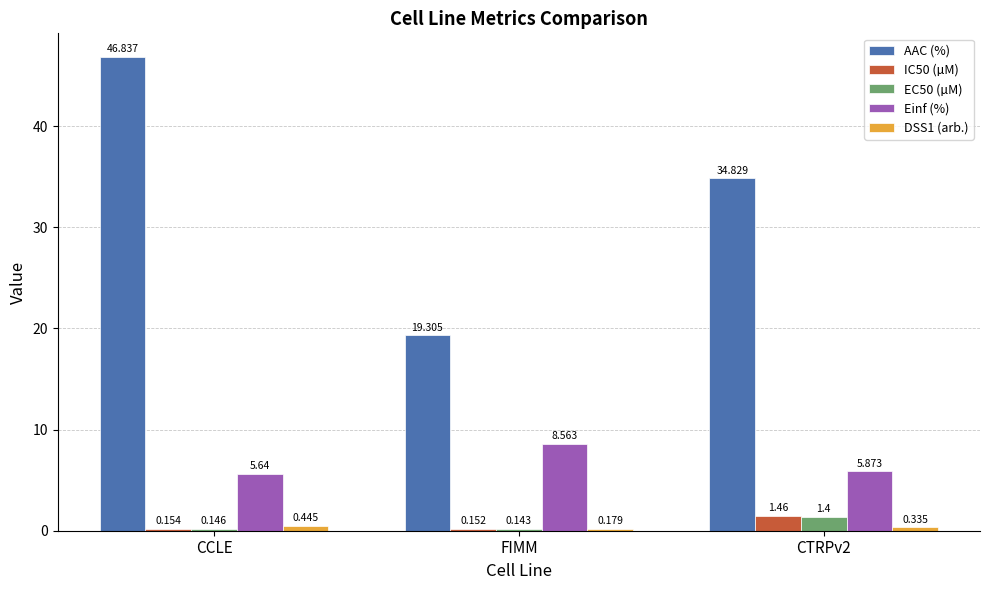

Where does the AAC (%) series first go above 34?

CCLE